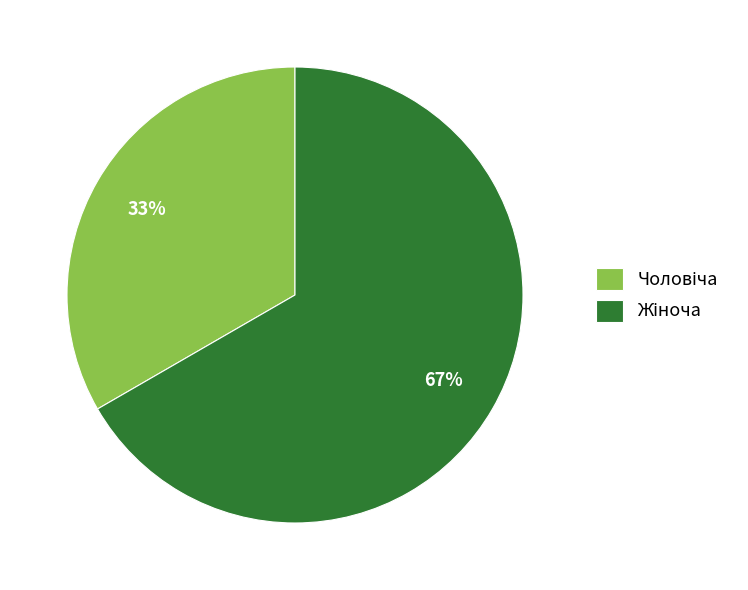

How many slices are in this pie chart?

2